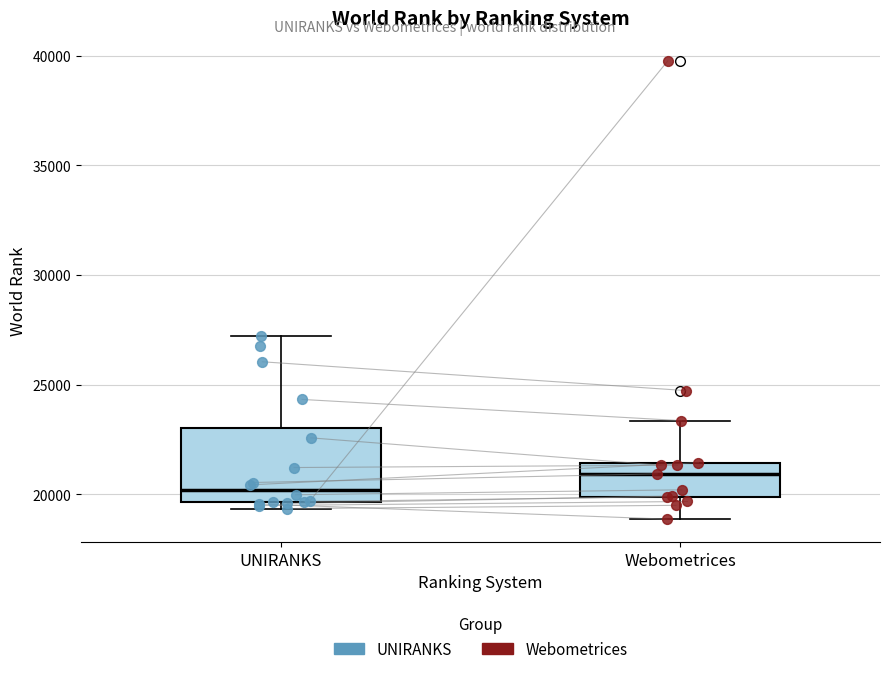

Where is the lower edge of the box for Webometrices on the y-axis? The values are not printed on the chart, so give them approximately, as read against the axis.

20000